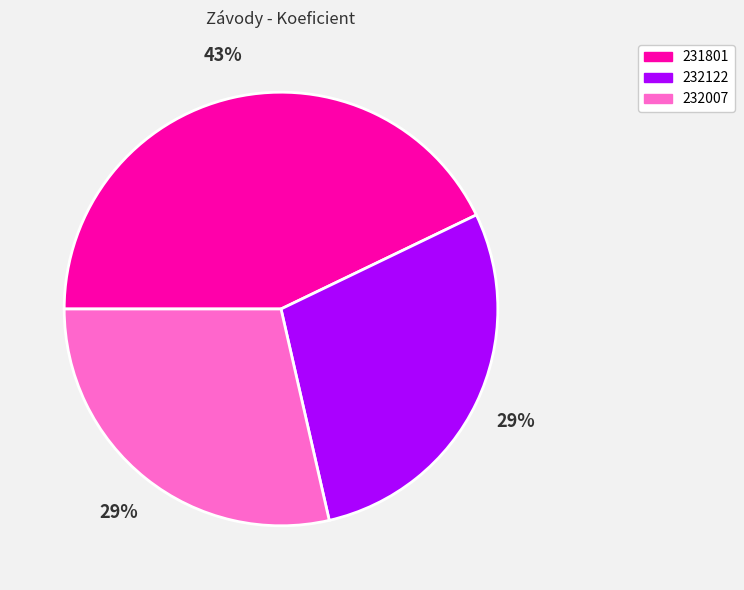

Does any single category account for the majority?

No